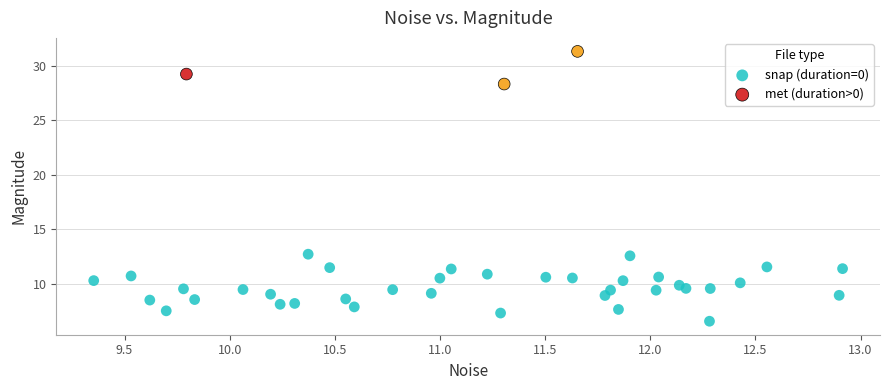

Which series reaches the minimum Y coordinate?

snap (duration=0)